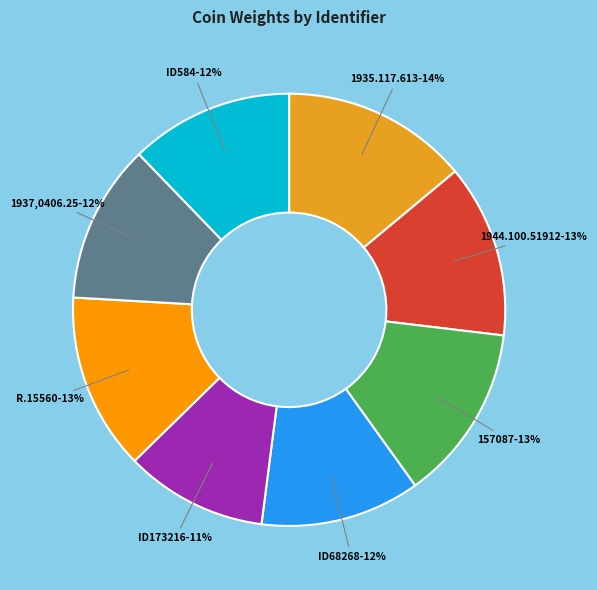

Is R.15560 the majority of the pie?

No